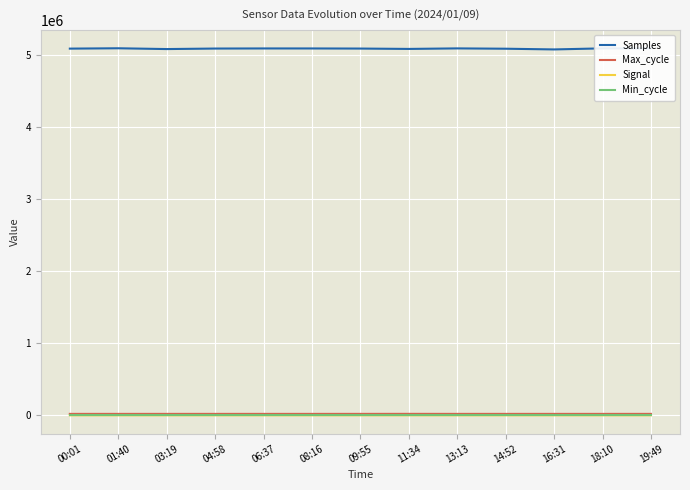

What is the greatest value displayed?

5093307